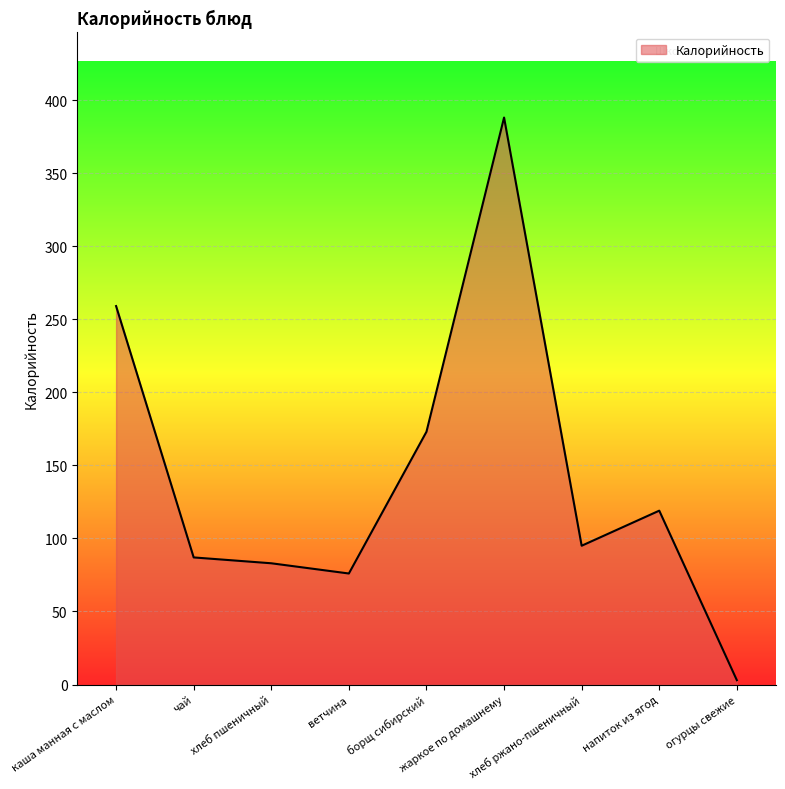

Reading left to right, what are all the values shown in this chart?

каша манная с маслом=259	чай=87	хлеб пшеничный=83	ветчина=76	борщ сибирский=173	жаркое по домашнему=388	хлеб ржано-пшеничный=95	напиток из ягод=119	огурцы свежие=3